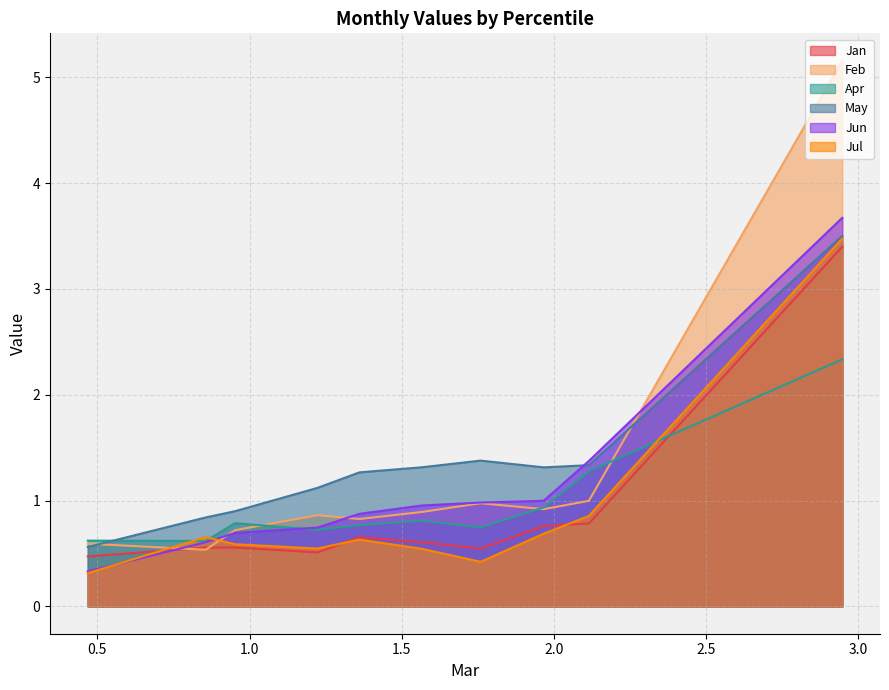

What is the maximum value for Apr?

2.3